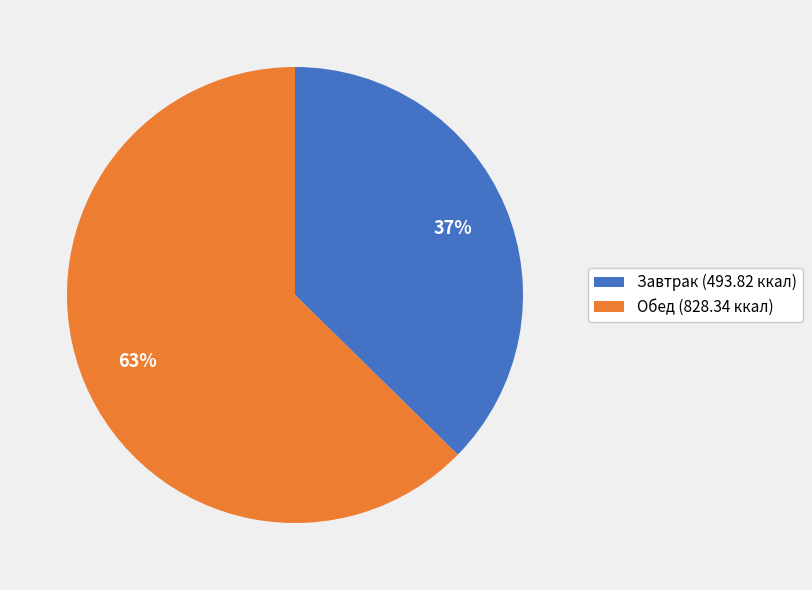

Which has a higher value, Обед (828.34 ккал) or Завтрак (493.82 ккал)?

Обед (828.34 ккал)